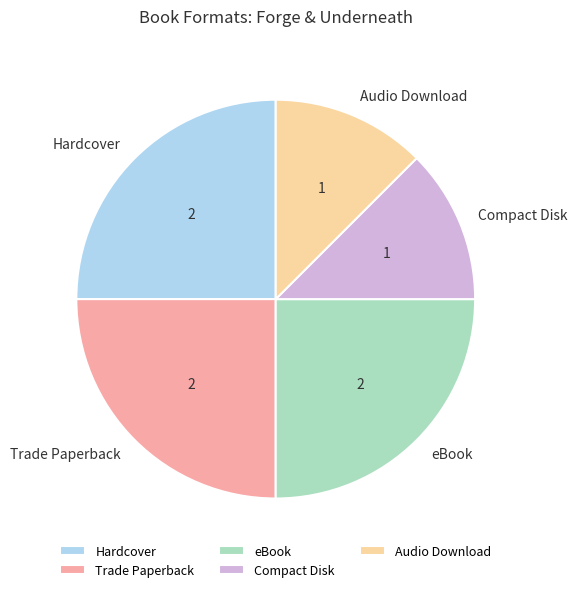

Which has a higher value, Compact Disk or Trade Paperback?

Trade Paperback